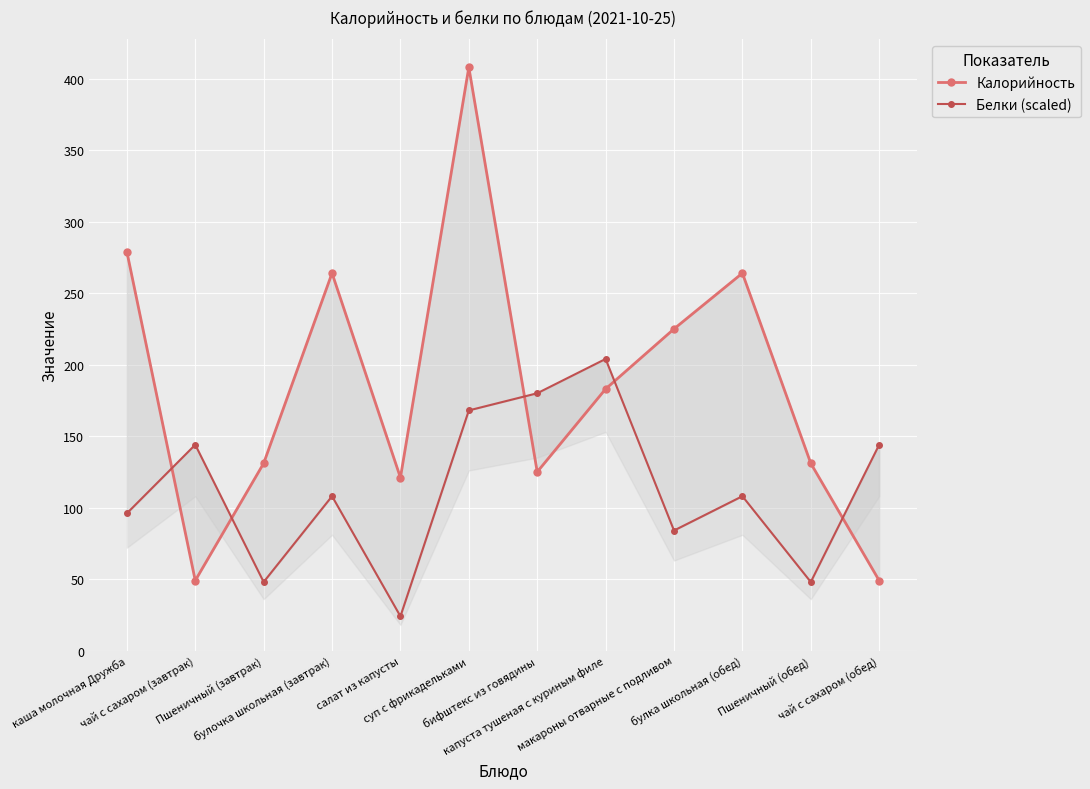

Which series has the widest spread of values?

Калорийность